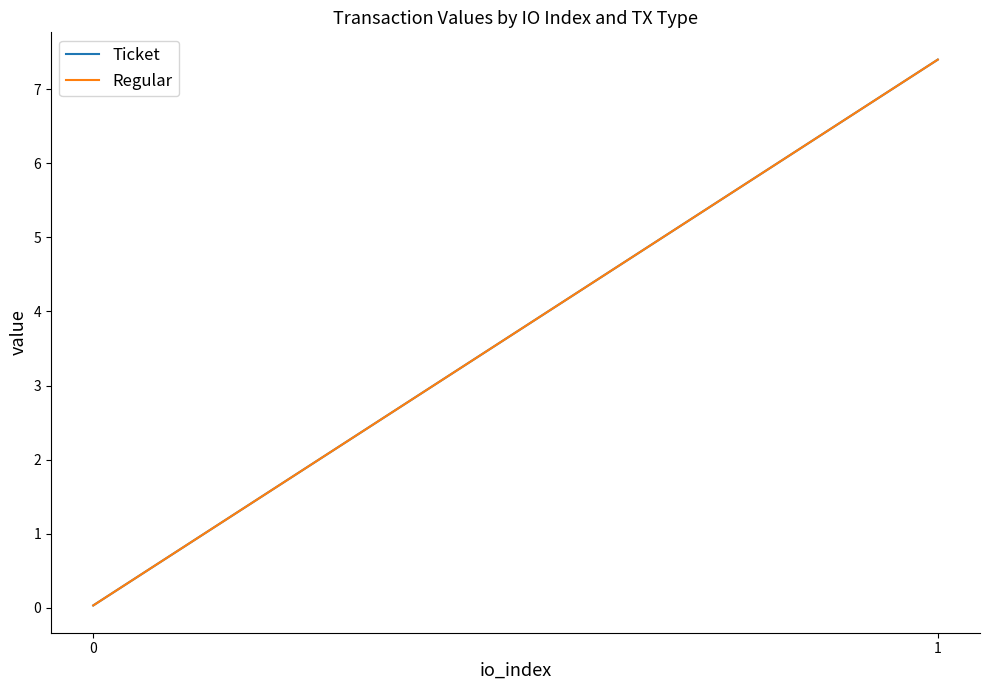

The Regular series shows 0.0 at 0. True or false?

True